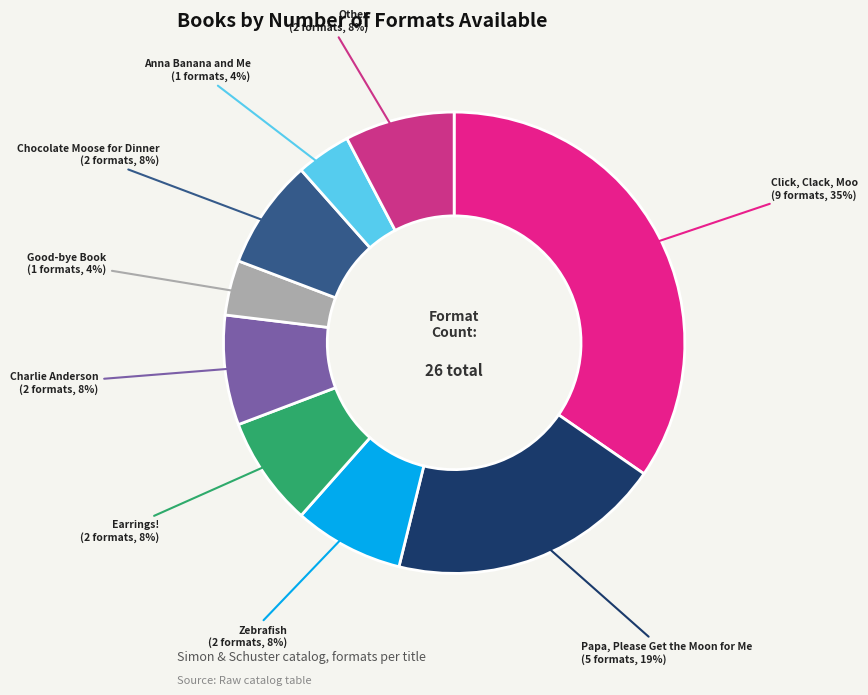

To the nearest percent, what percentage of the pie is Zebrafish?

8%